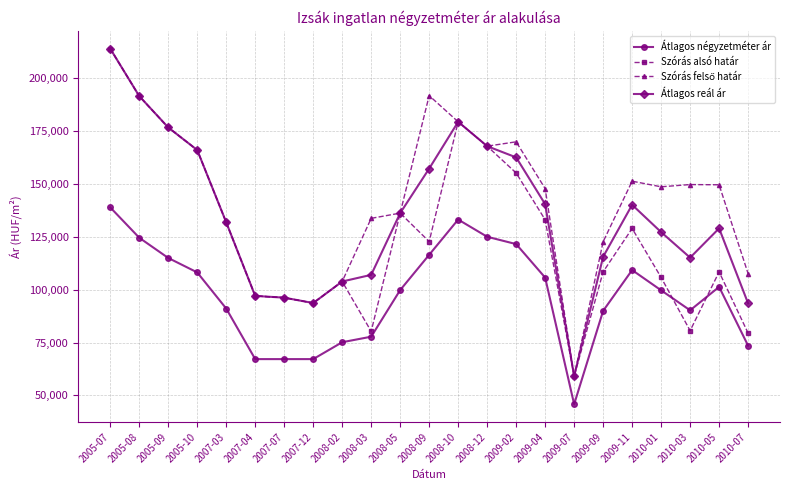

The value of Átlagos négyzetméter ár at 2009-11 is 53104. True or false?

False